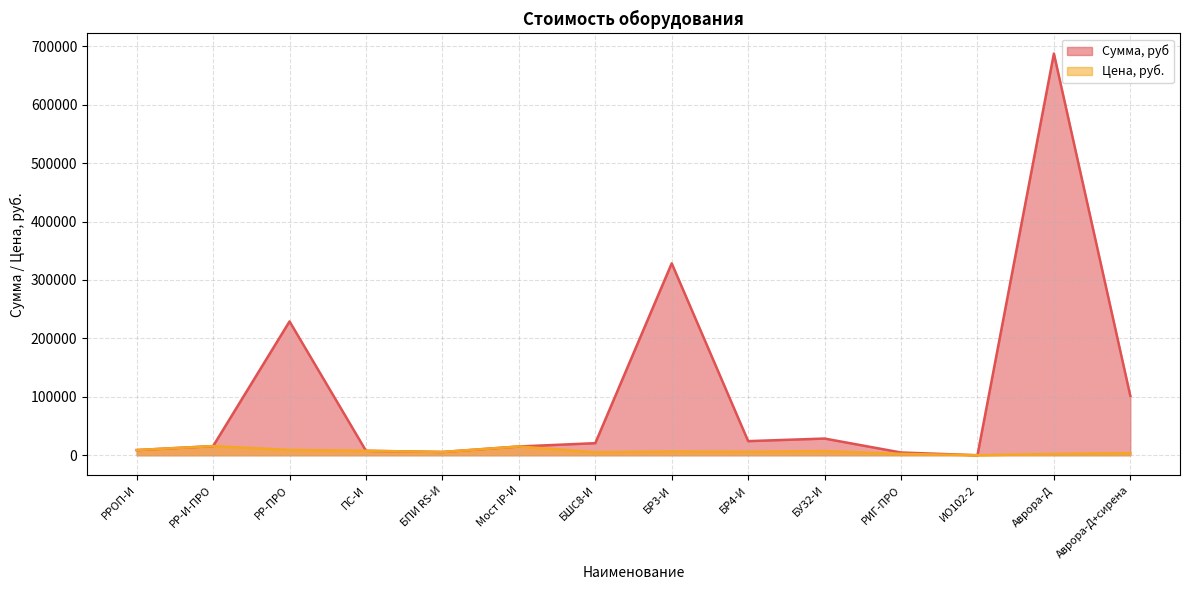

The value of Сумма, руб at БШС8-И is 20645. True or false?

True